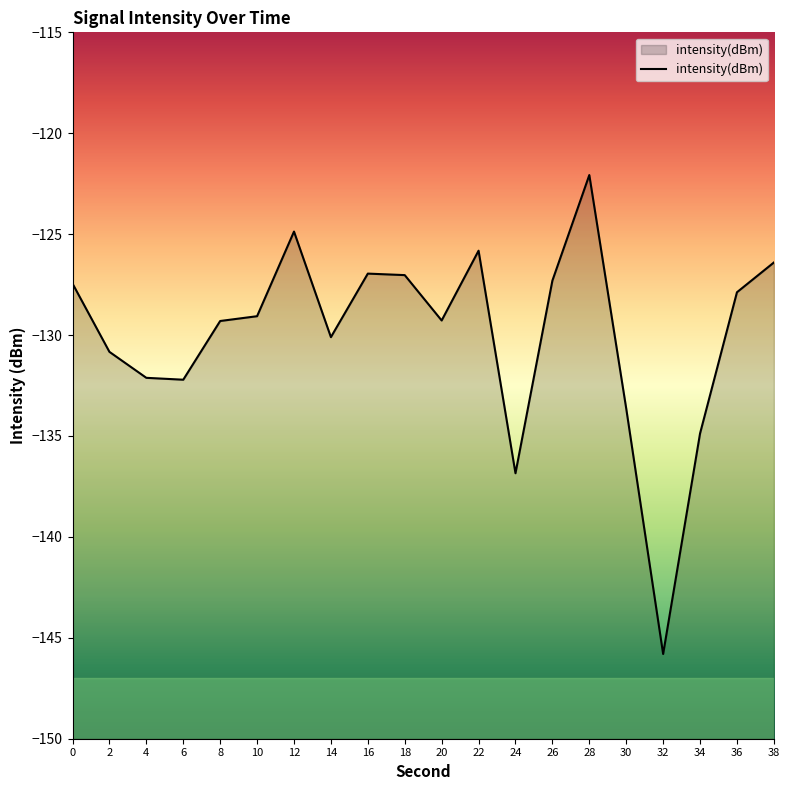

Rank the categories by value from highest to lowest.

28, 12, 22, 38, 16, 18, 26, 0, 36, 10, 20, 8, 14, 2, 4, 6, 30, 34, 24, 32